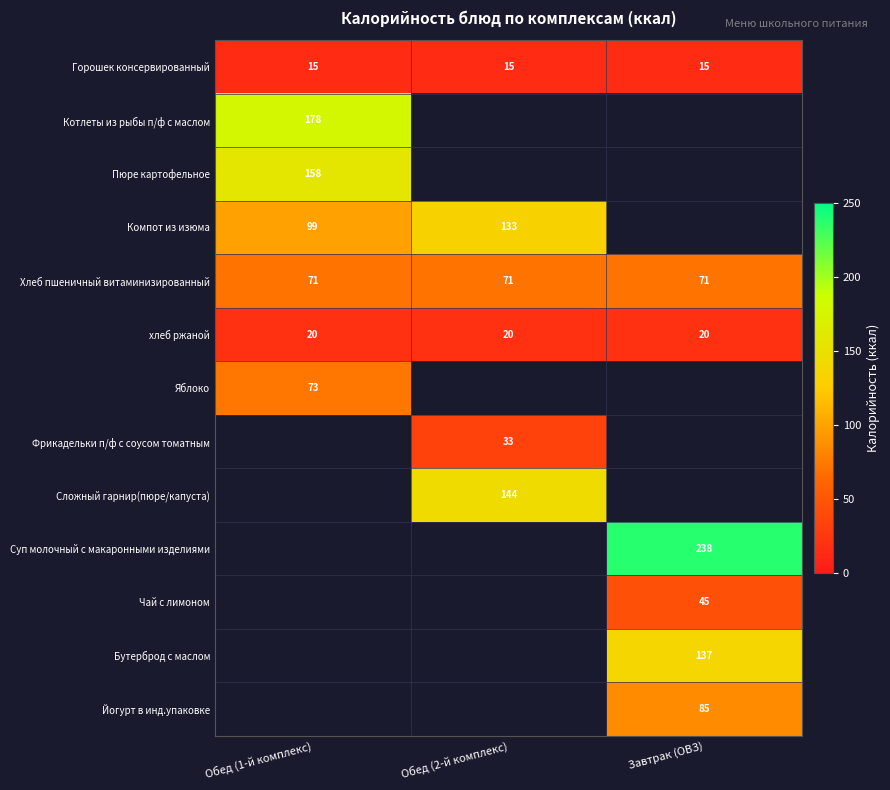

What is the sum of the Хлеб пшеничный витаминизированный values at Обед (1-й комплекс) and Завтрак (ОВЗ)?

142